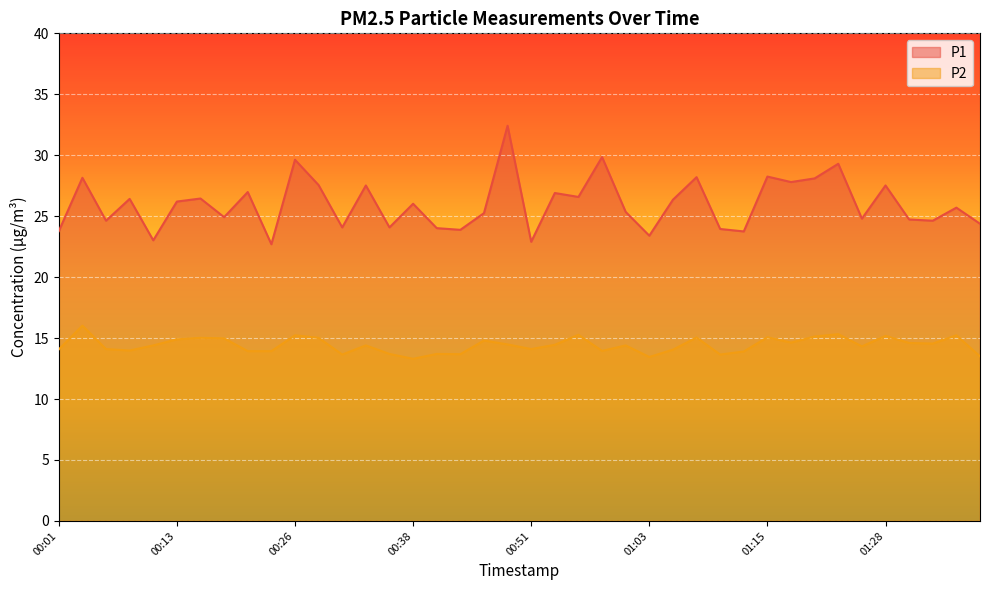

At which category does the chart reach its minimum across all series?

00:38